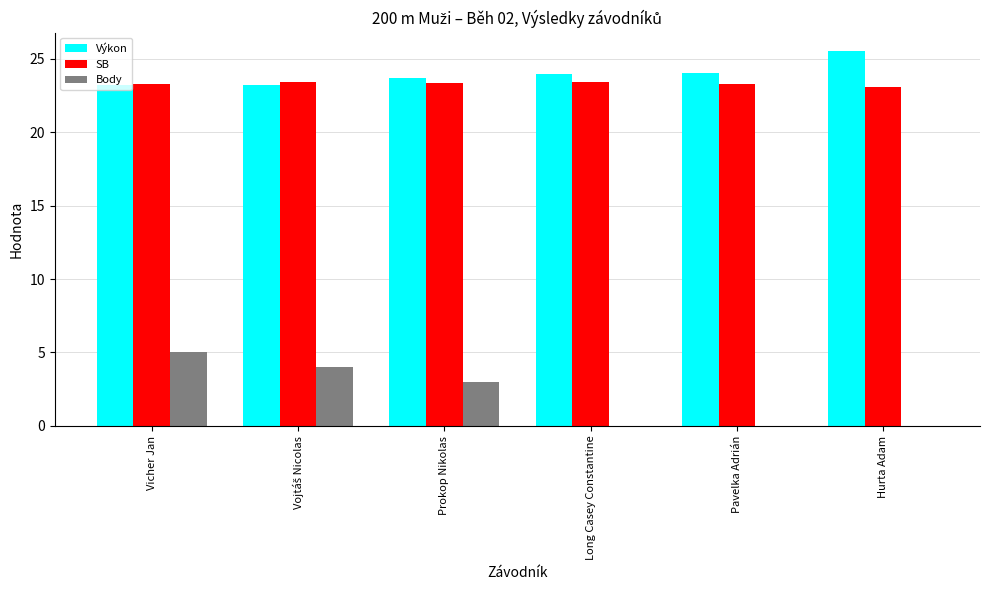

What are all the series names shown in the legend?

Výkon, SB, Body